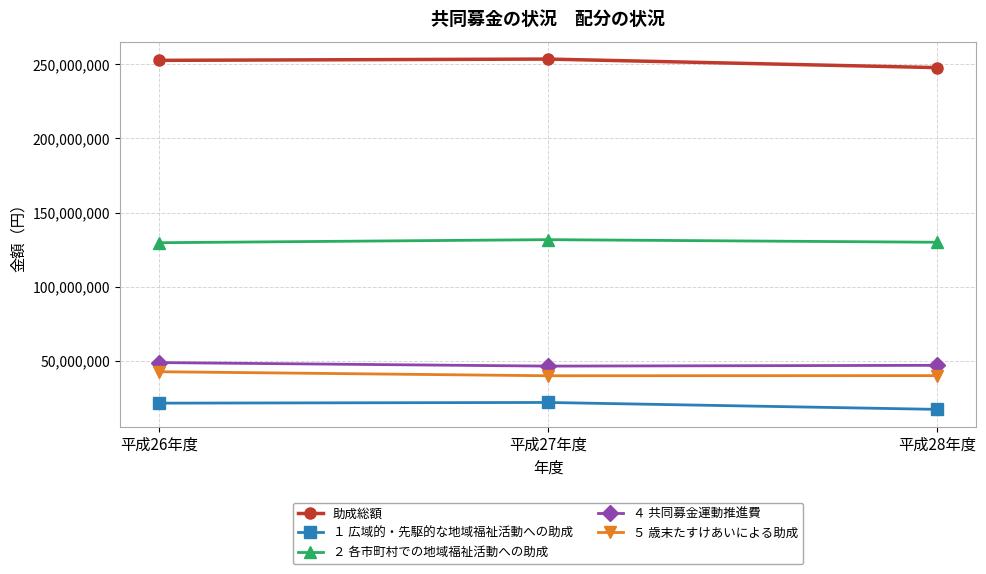

What is the maximum value shown in the chart?

253526135